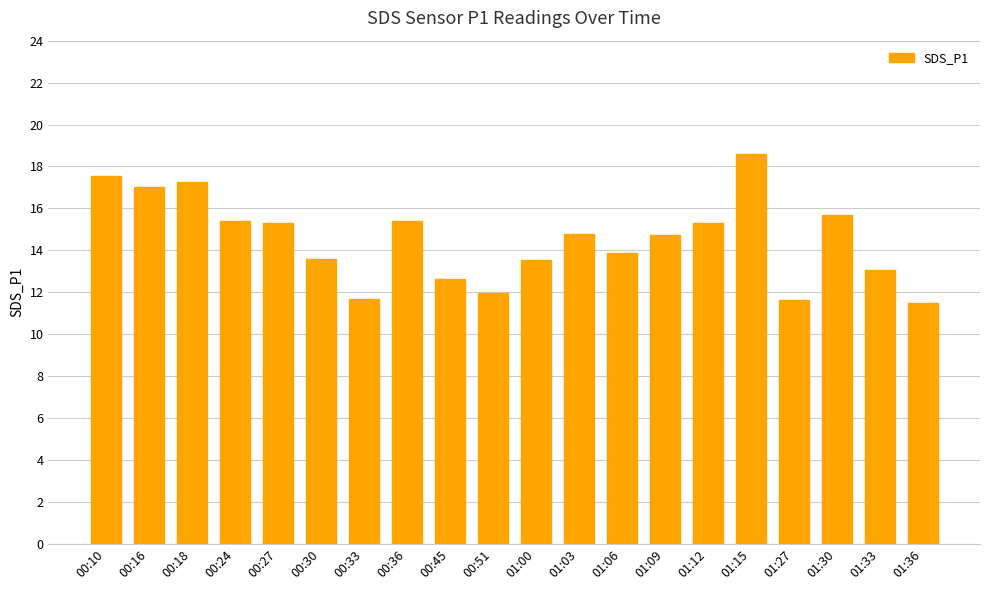

What is the value of the 17th bar from the left?

11.6